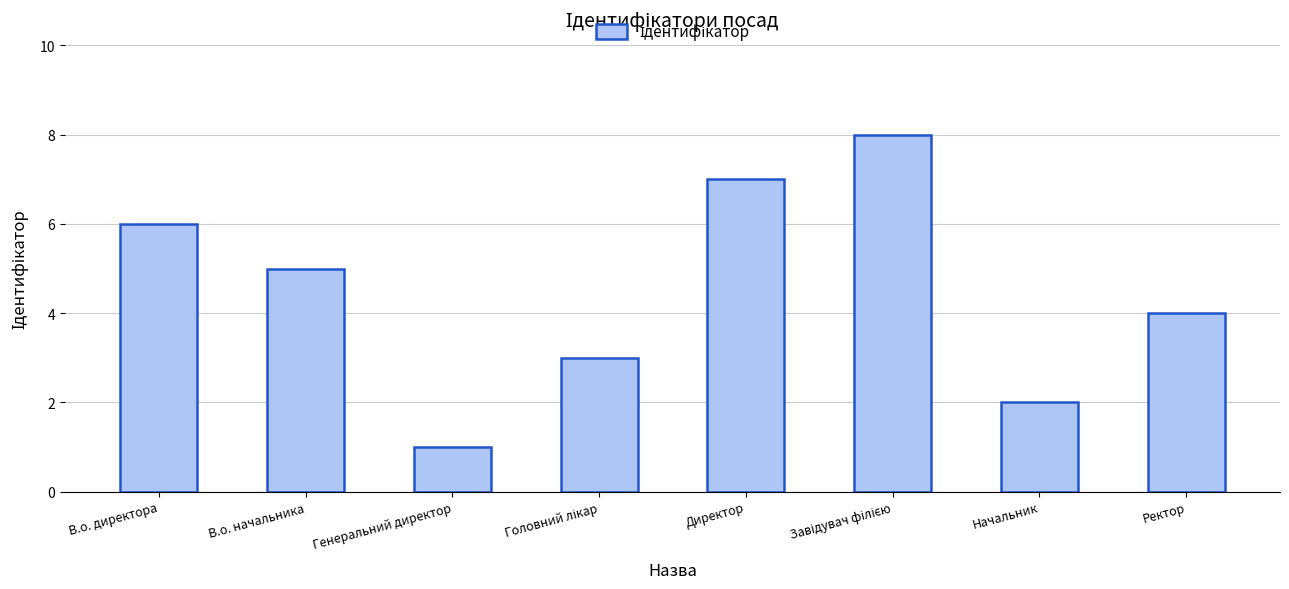

What position from the left is Ректор?

8